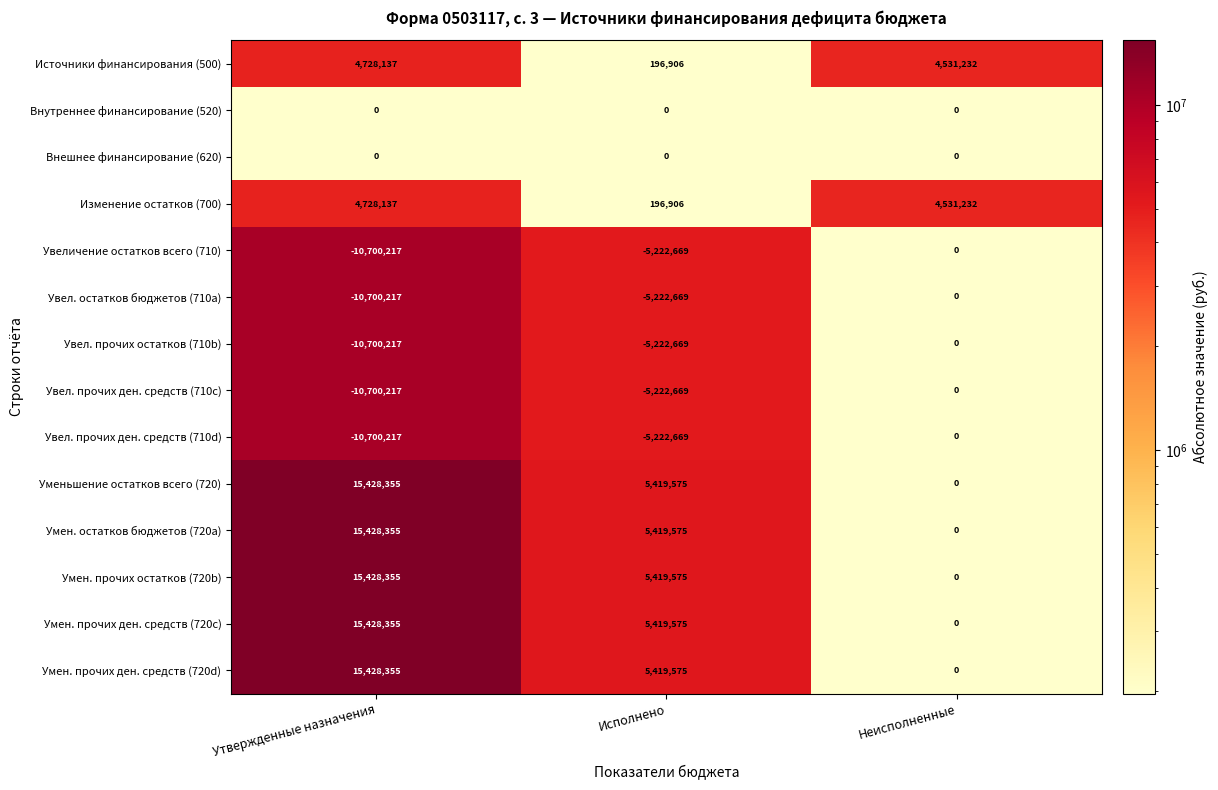

What is the average value of the Умен. прочих ден. средств (720d) series?

6949310